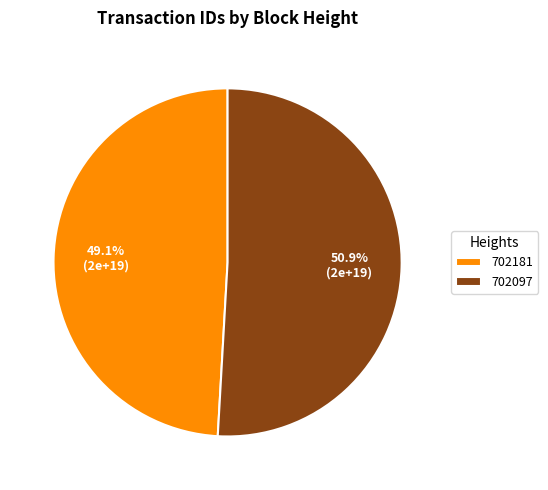

Rank the categories by value from lowest to highest.

702181, 702097